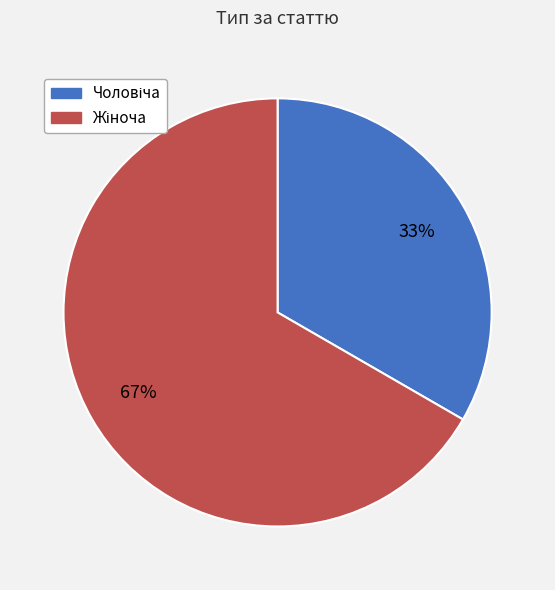

Does any single category account for the majority?

Yes